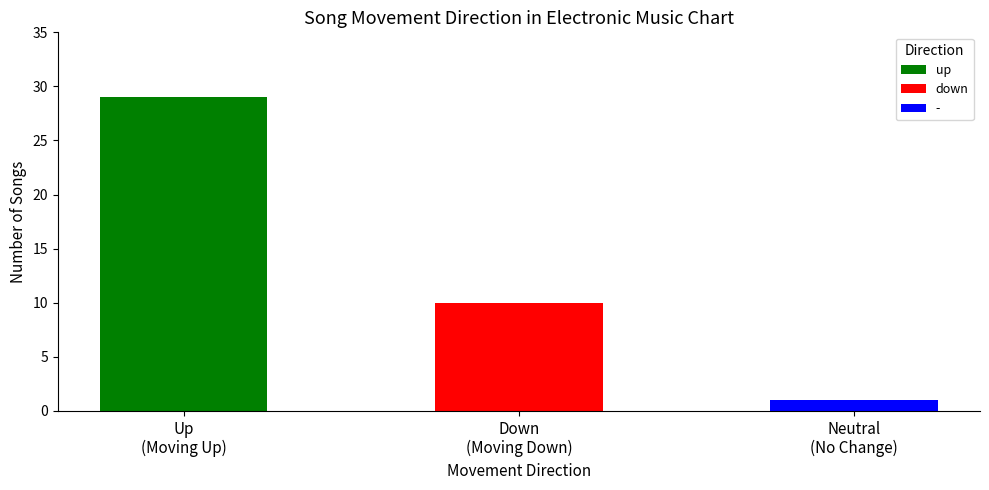

What is the change in value from Up (Moving Up) to Neutral (No Change)?

-28